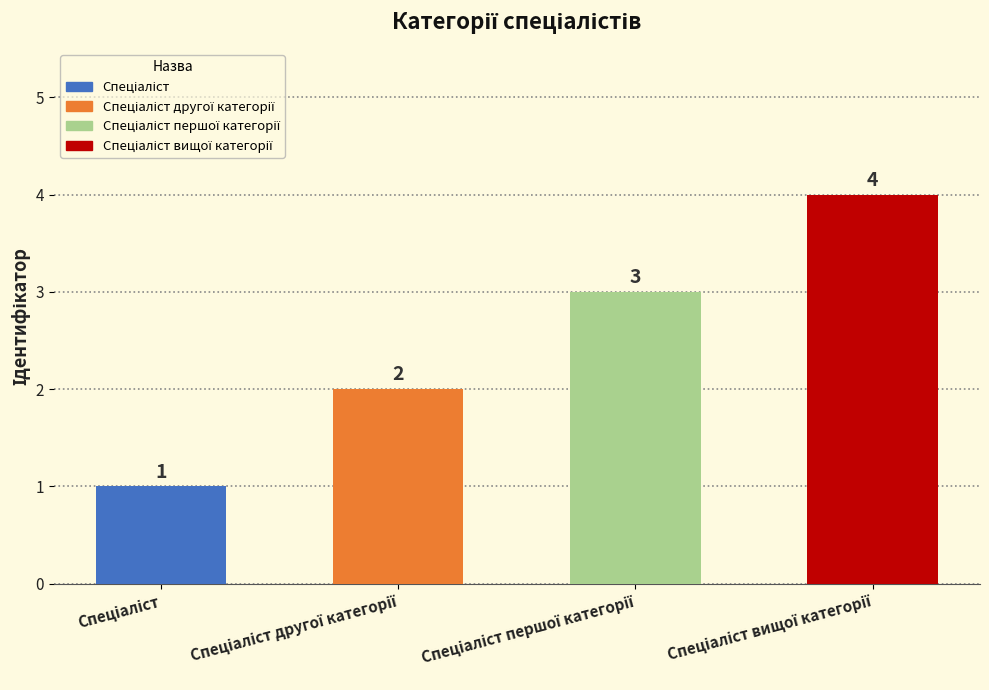

What is the difference between the maximum and minimum values?

3